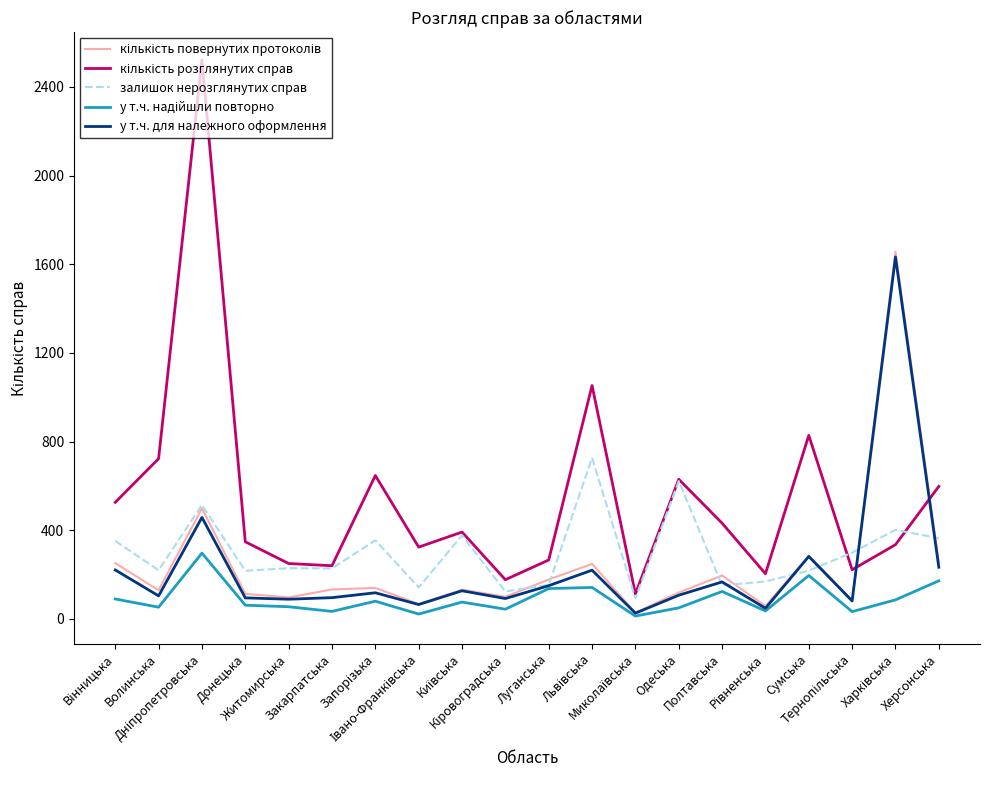

What is the maximum value for у т.ч. для належного оформлення?

1633